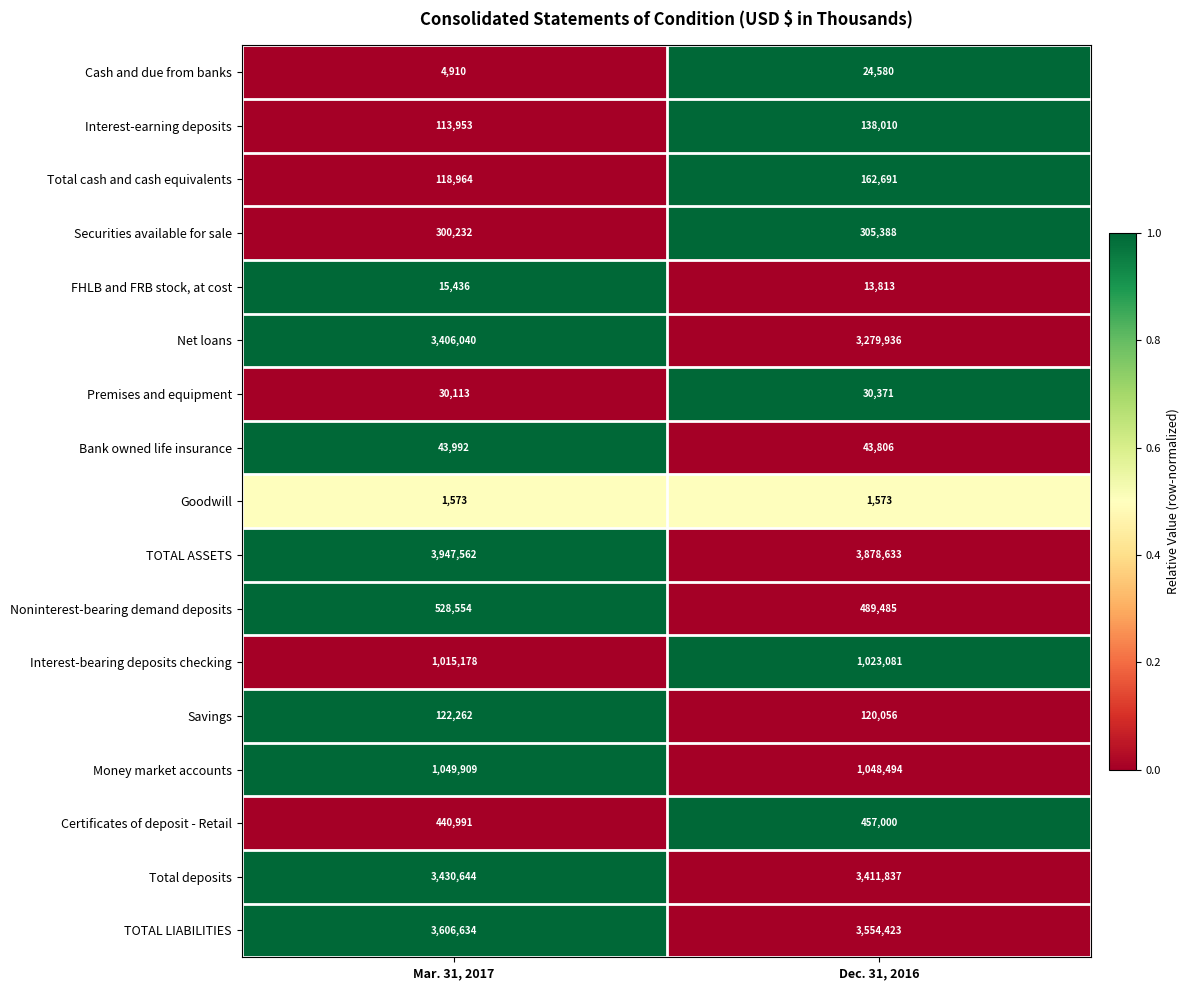

What is the sum of the Savings values at Dec. 31, 2016 and Mar. 31, 2017?

242318